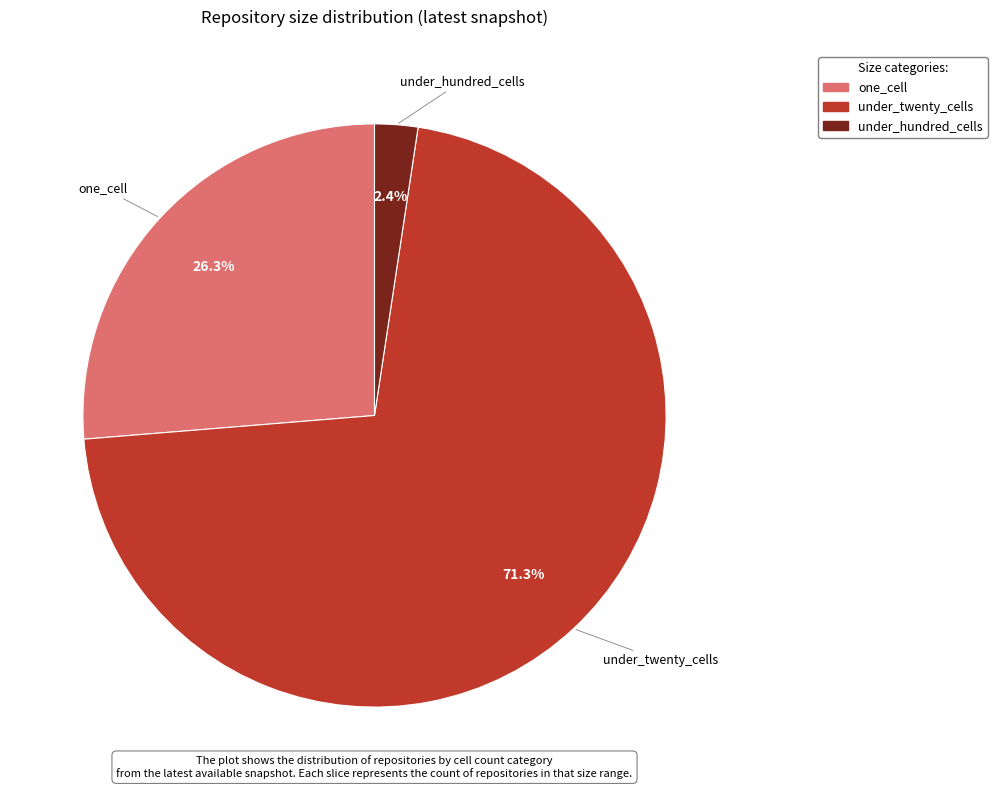

Is there any slice that represents more than half of the pie?

Yes